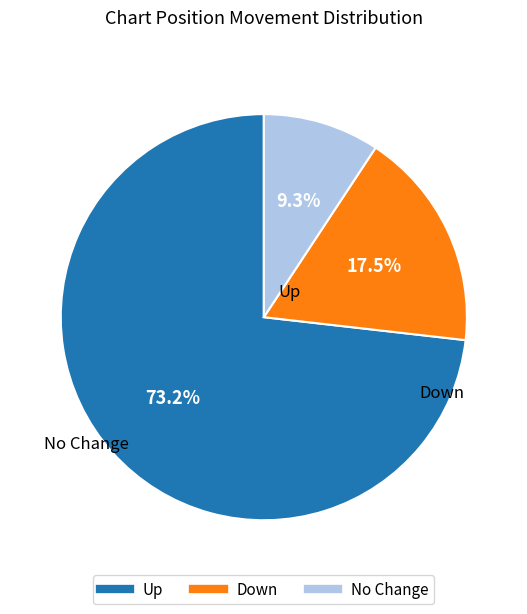

Does any single category account for the majority?

Yes